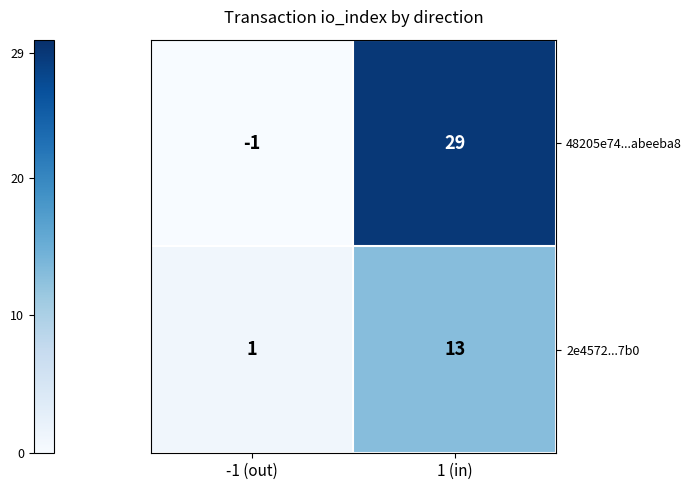

What is the difference between the 48205e74...abeeba8 values at -1 (out) and 1 (in)?

30